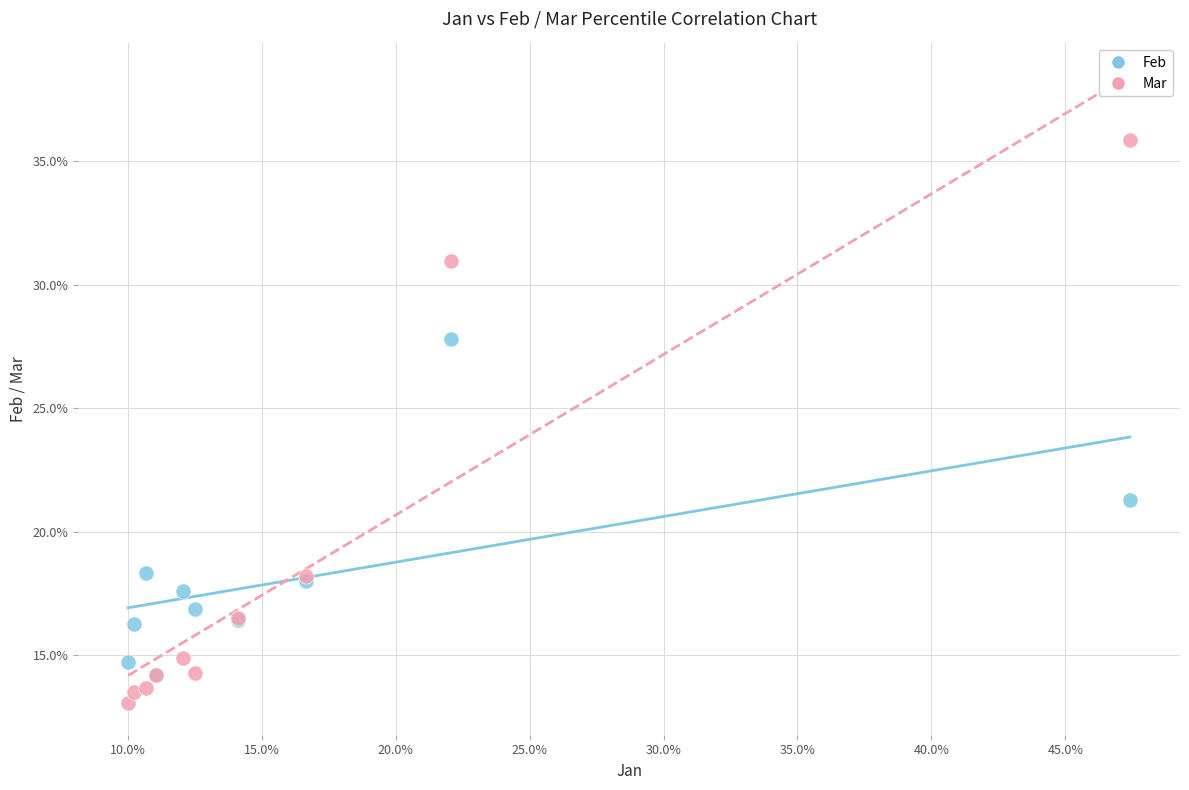

Which series contains the lowest Y value?

Mar